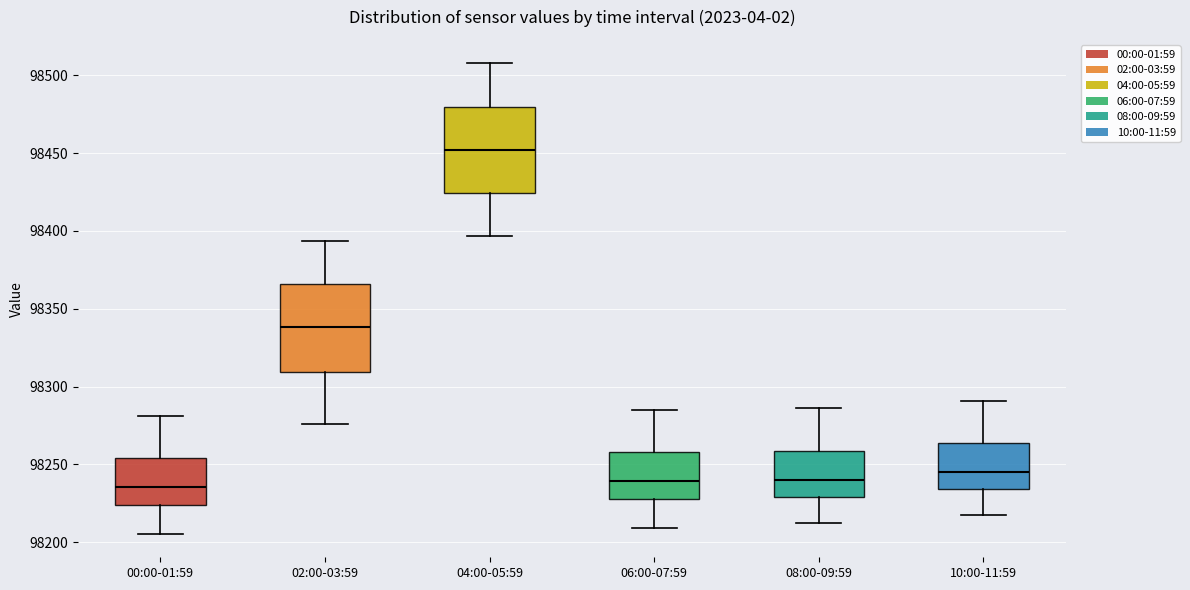

Where is the upper edge of the box for 10:00-11:59 on the y-axis? The values are not printed on the chart, so give them approximately, as read against the axis.

98265